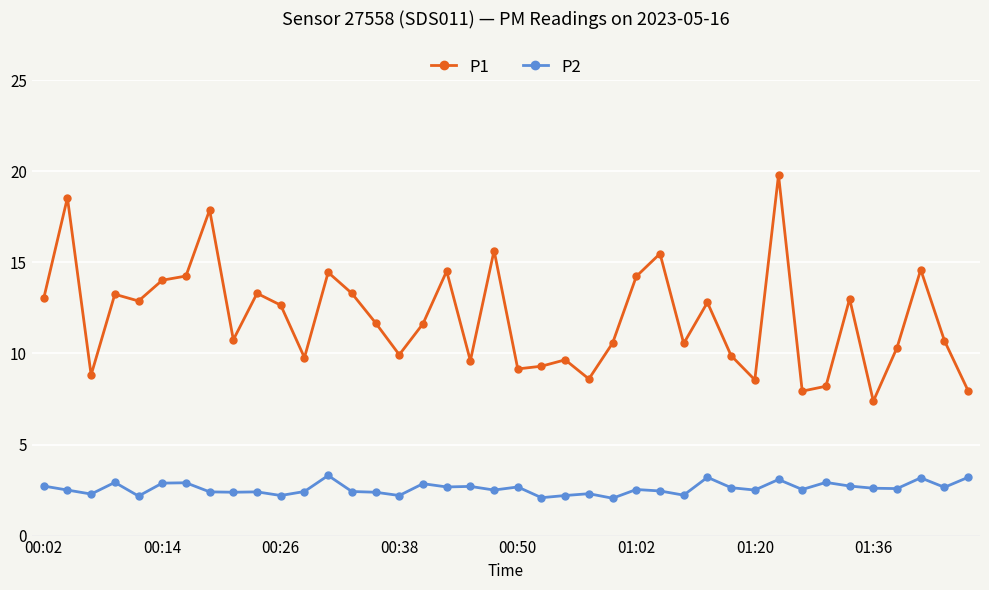

Is this an area chart (filled region under the line)?

No